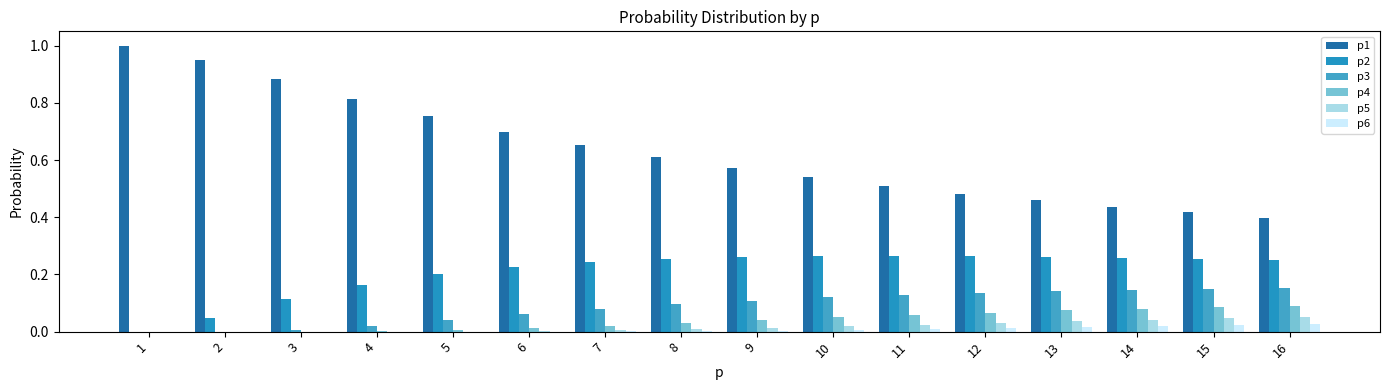

Which series has the largest range (max minus min)?

p1